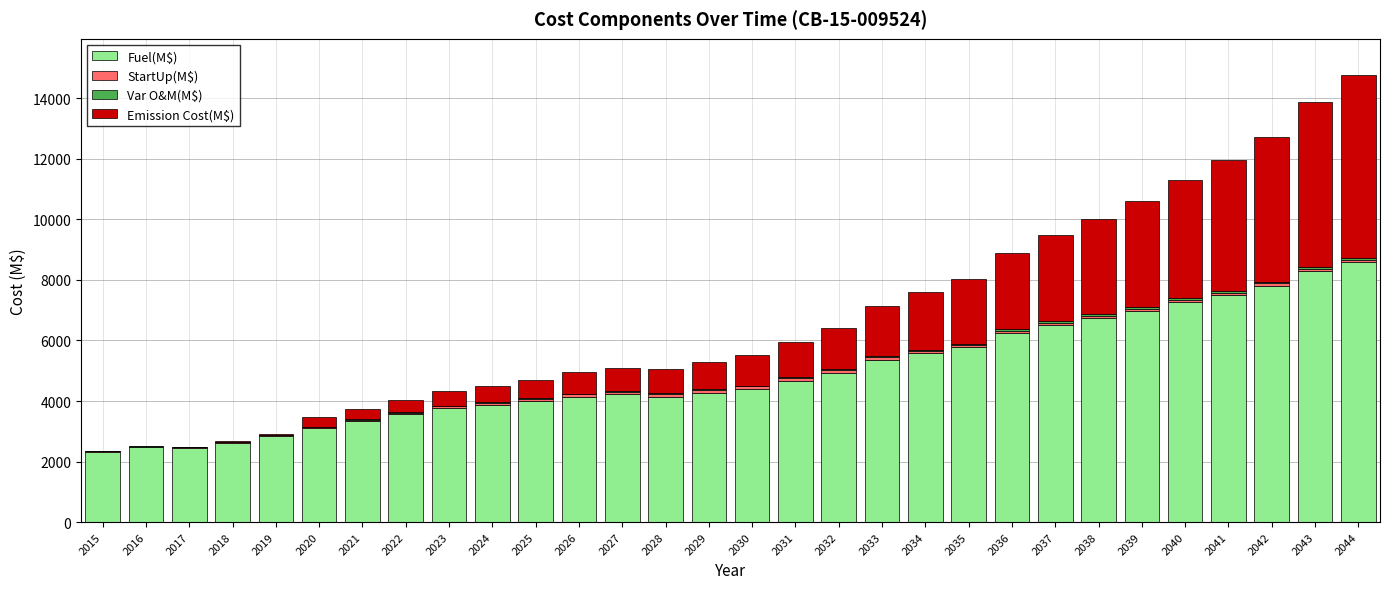

Are the bars horizontal?

No